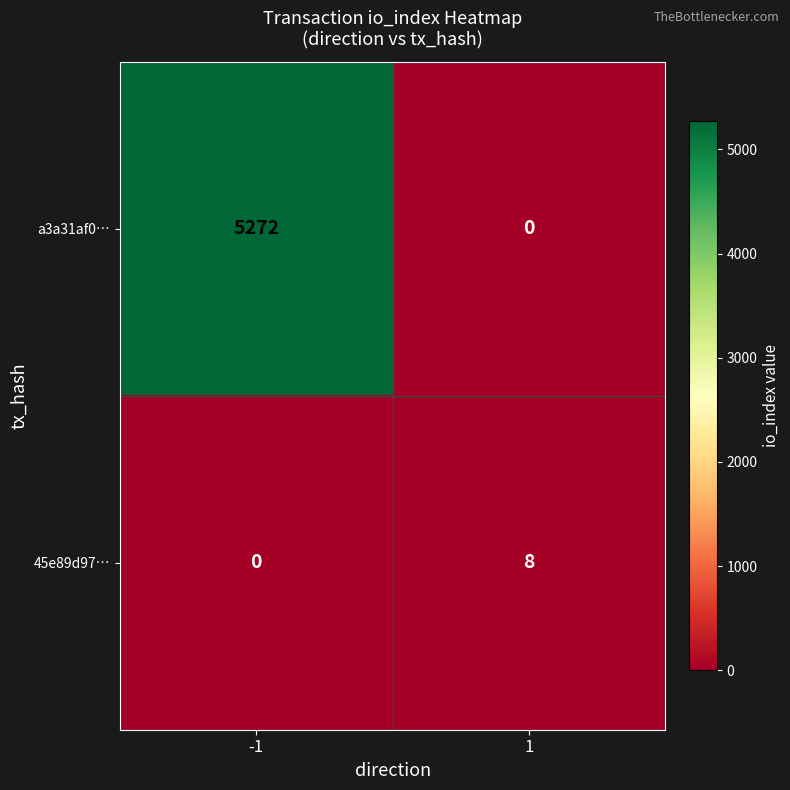

List the series in order of their peak value, highest first.

a3a31af0…, 45e89d97…